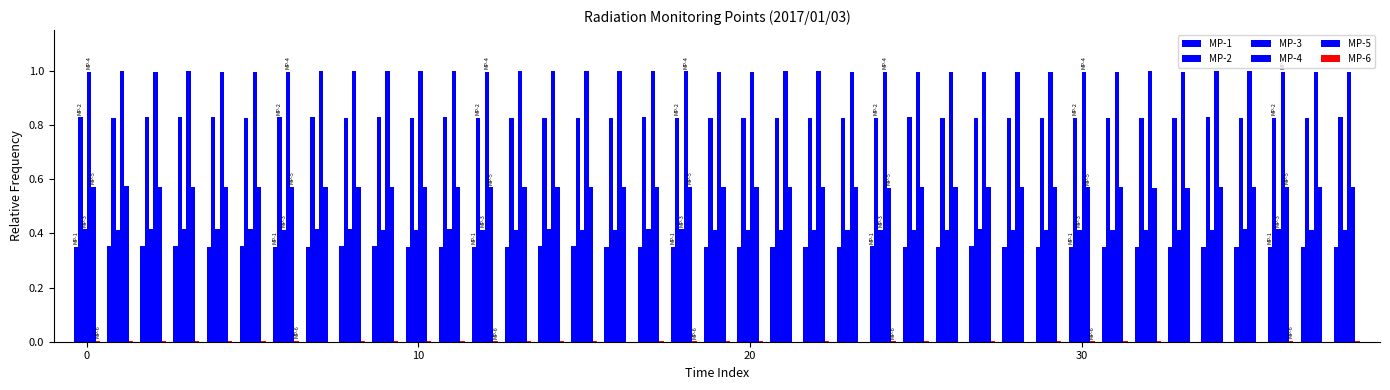

Which series has the largest range (max minus min)?

MP-4